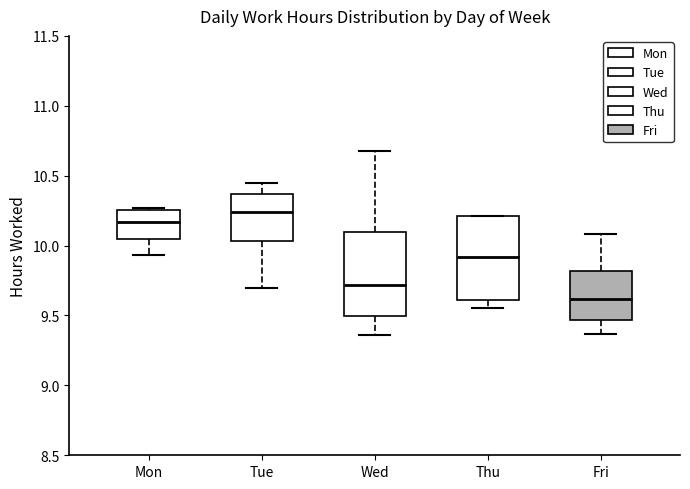

Reading left to right, read every box against the y-axis: the position of its median line, the range the box covers, and the ends of its whiskers. The values are not printed on the chart, so give them approximately, as read against the axis.

Mon: median 10.15, box 10.05 to 10.25, whiskers 9.95 to 10.25 (just above the box's upper edge)
Tue: median 10.25, box 10.05 to 10.35, whiskers 9.70 to 10.45
Wed: median 9.70, box 9.50 to 10.10, whiskers 9.35 to 10.70
Thu: median 9.90, box 9.60 to 10.20, whiskers 9.55 to 10.20
Fri: median 9.60, box 9.45 to 9.80, whiskers 9.35 to 10.10